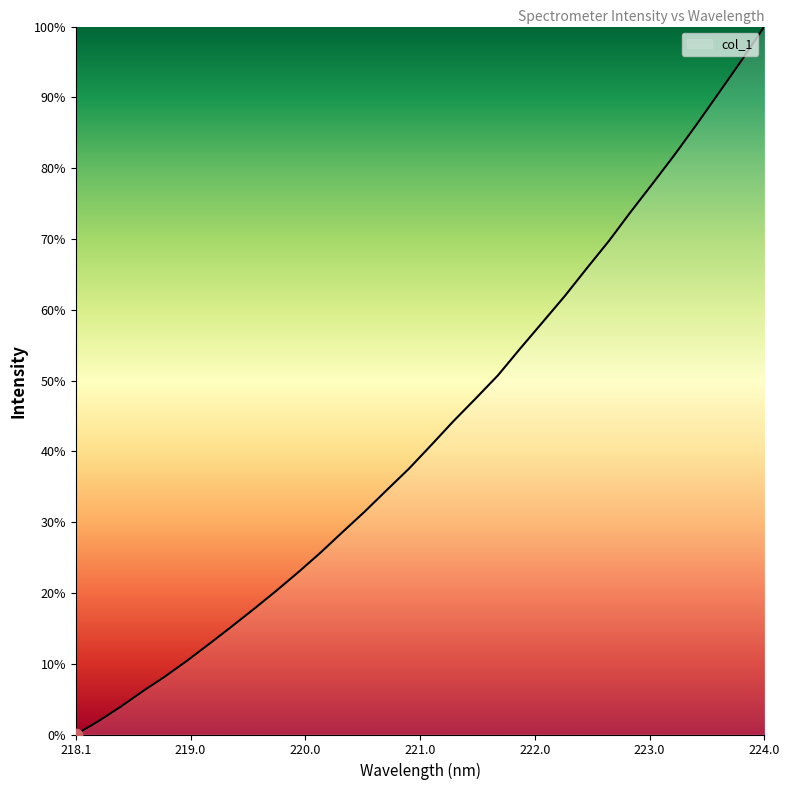

What is the difference between the maximum and minimum values?

100.0